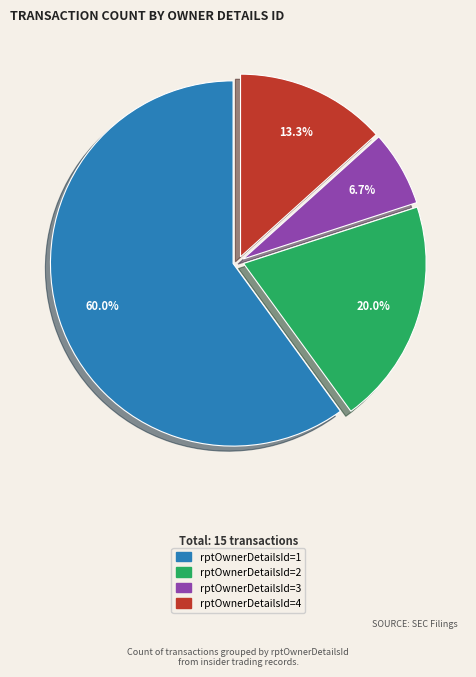

Is the sum of rptOwnerDetailsId=2 and rptOwnerDetailsId=3 greater than half?

No